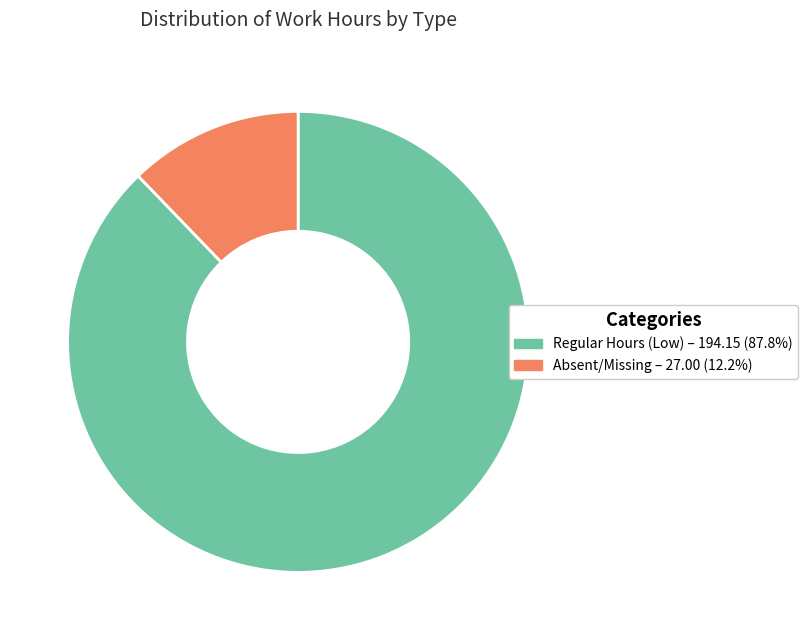

Is Regular Hours (Low) – 194.15 (87.8%) the majority of the pie?

Yes